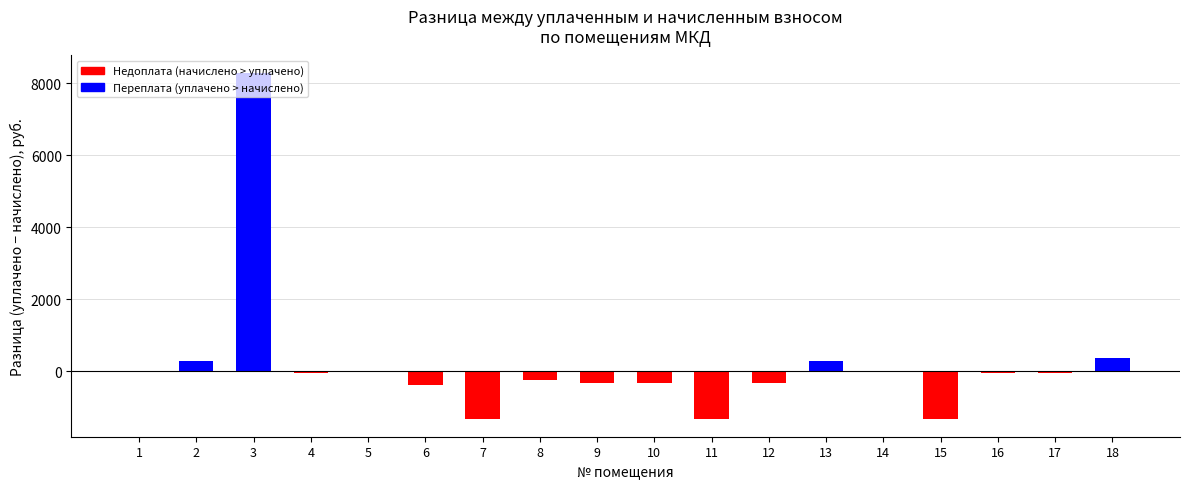

What is the change in value from 3 to 13?

-7989.4